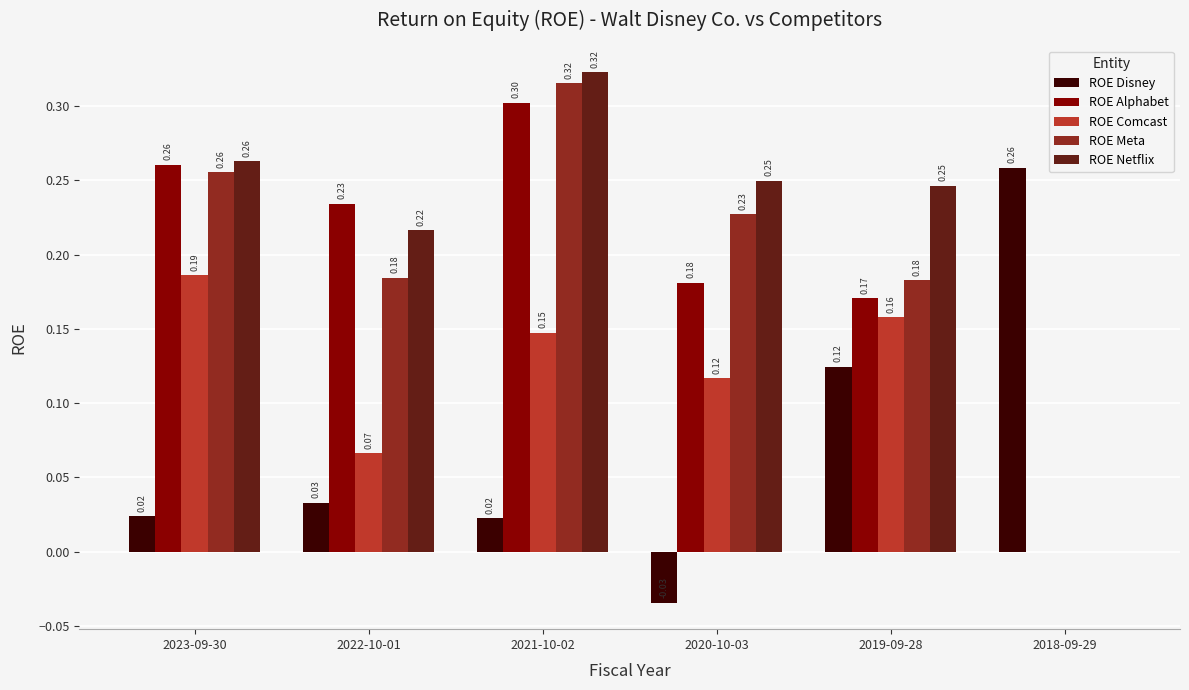

At which label is ROE Meta closest to 0?

2018-09-29